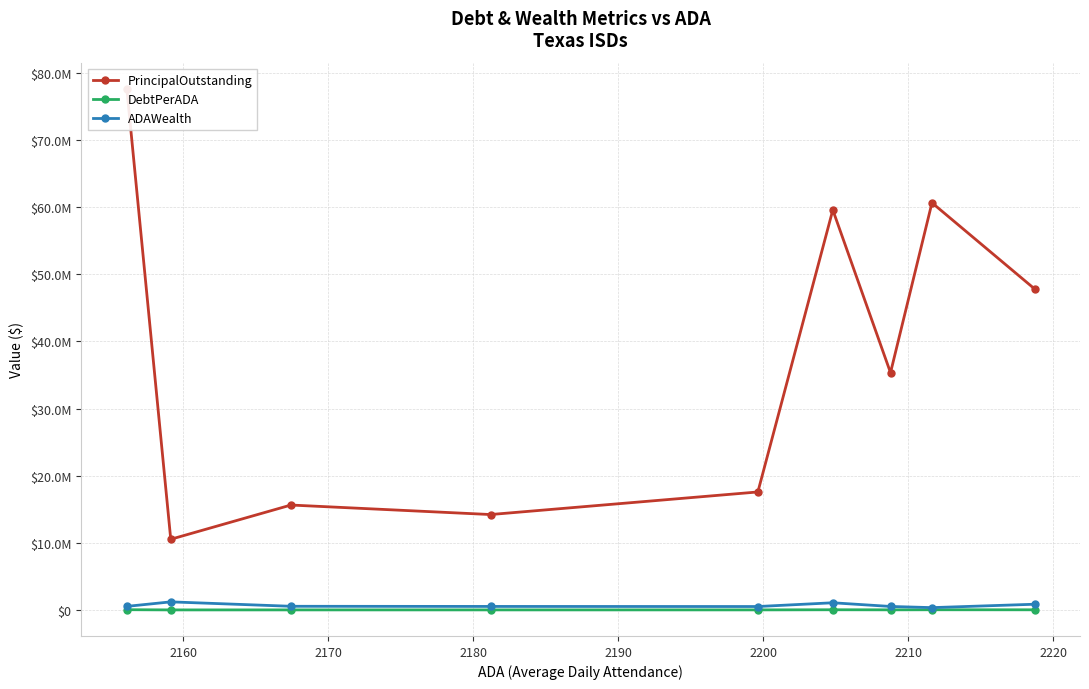

True or false: DebtPerADA has a value of 1265.5 at 2160.

False